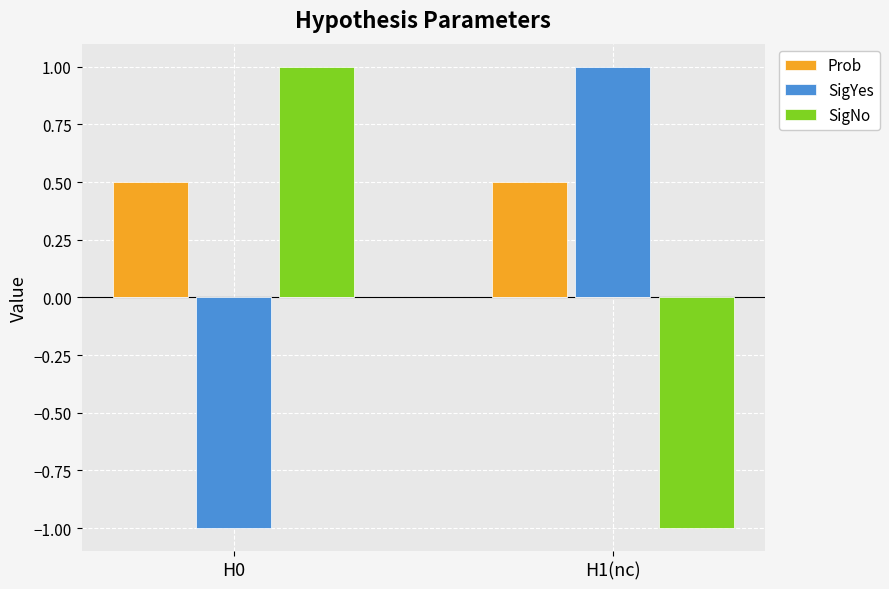

Rank the series by their maximum value, from lowest to highest.

Prob, SigYes, SigNo